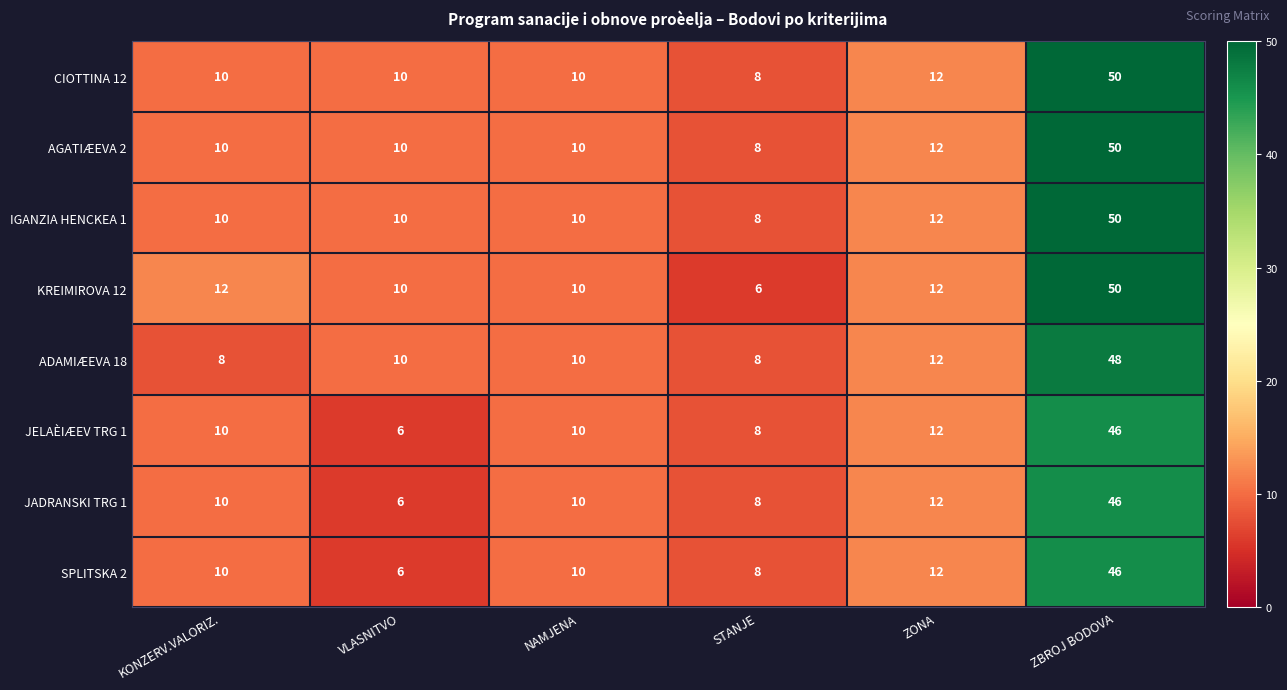

What is the difference between the second highest and minimum values in the AGATIÆEVA 2 series?

4